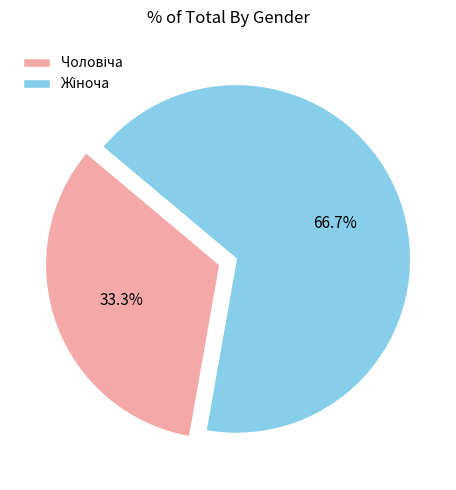

Does any single category account for the majority?

Yes